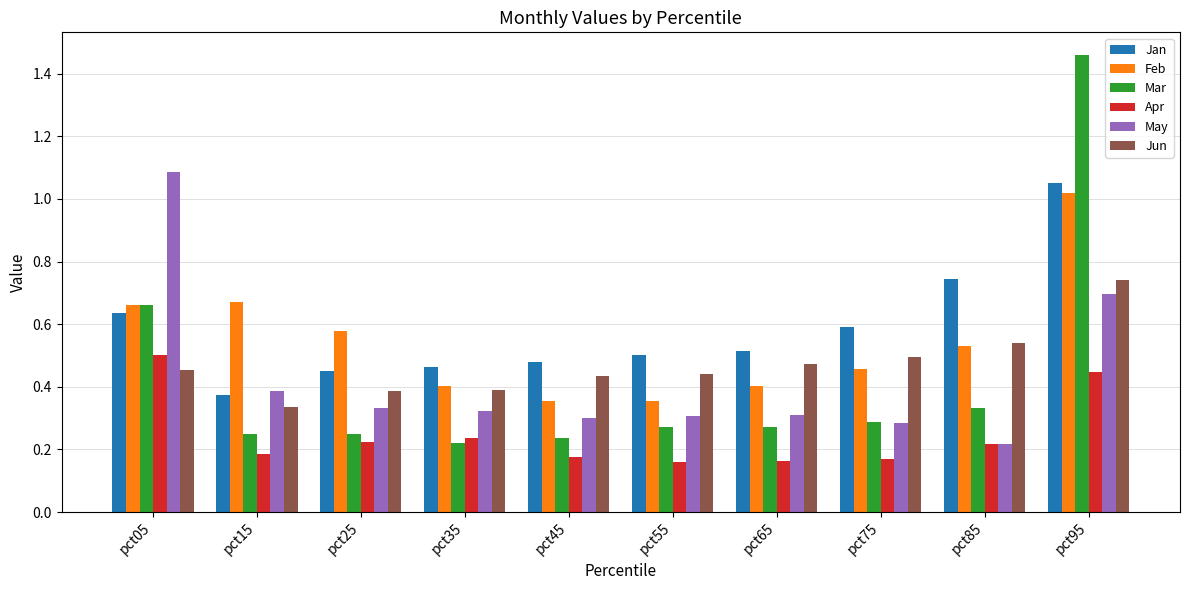

Between pct65 and pct95, which series saw the biggest shift?

Mar